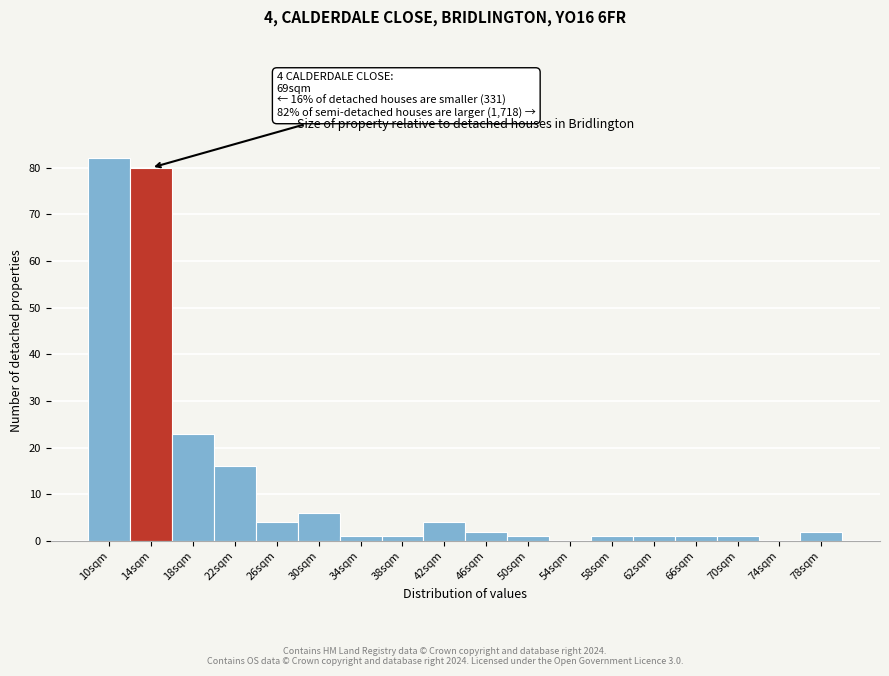

Reading left to right, list all the values displayed in this chart.

10sqm=82	14sqm=80	18sqm=23	22sqm=16	26sqm=4	30sqm=6	34sqm=1	38sqm=1	42sqm=4	46sqm=2	50sqm=1	54sqm=0	58sqm=1	62sqm=1	66sqm=1	70sqm=1	74sqm=0	78sqm=2